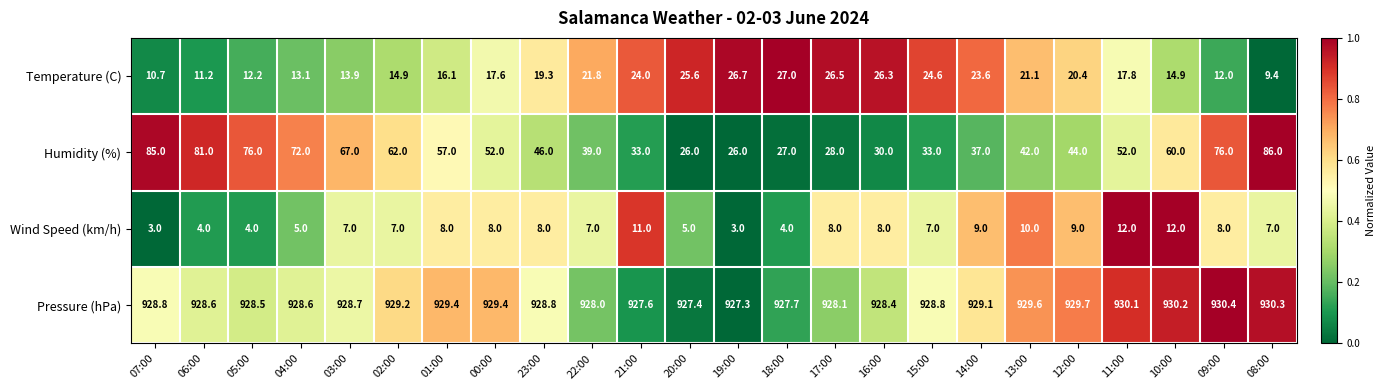

How many values in the Pressure (hPa) series are below 928?

4